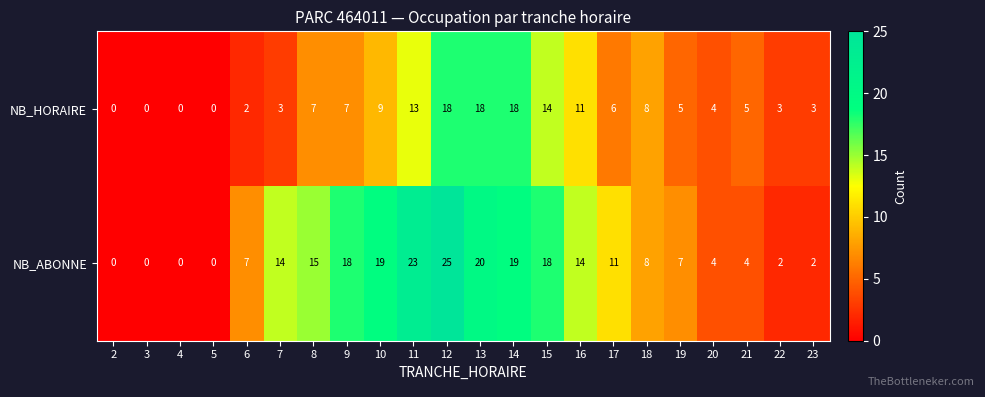

Rank the series by their average value, from highest to lowest.

NB_ABONNE, NB_HORAIRE